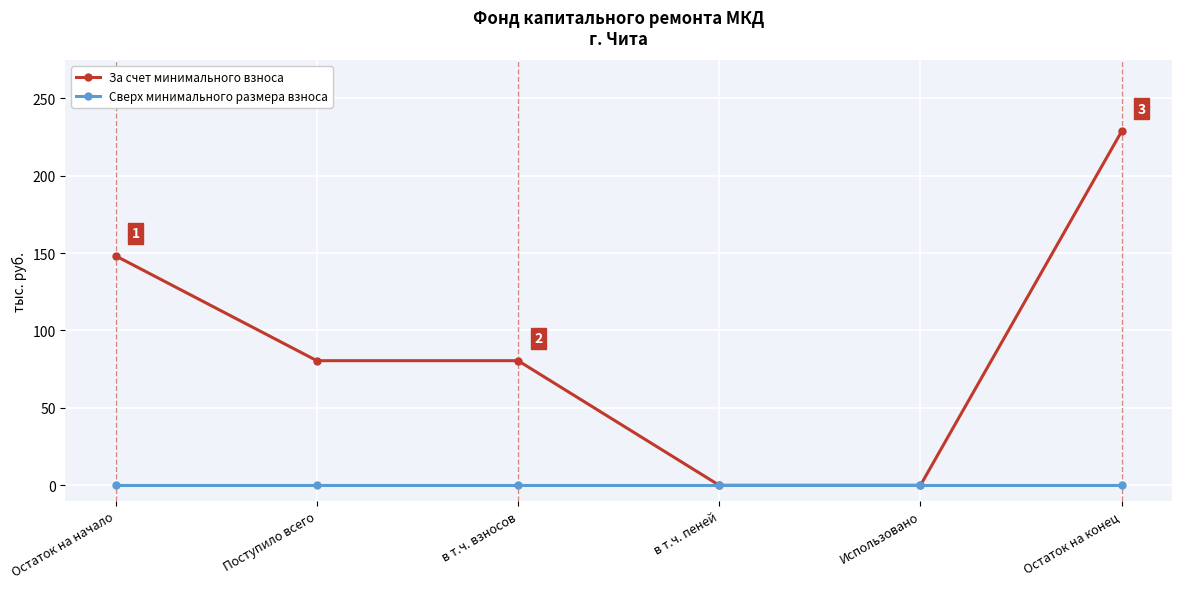

The value of За счет минимального взноса at Остаток на конец is 84.7. True or false?

False